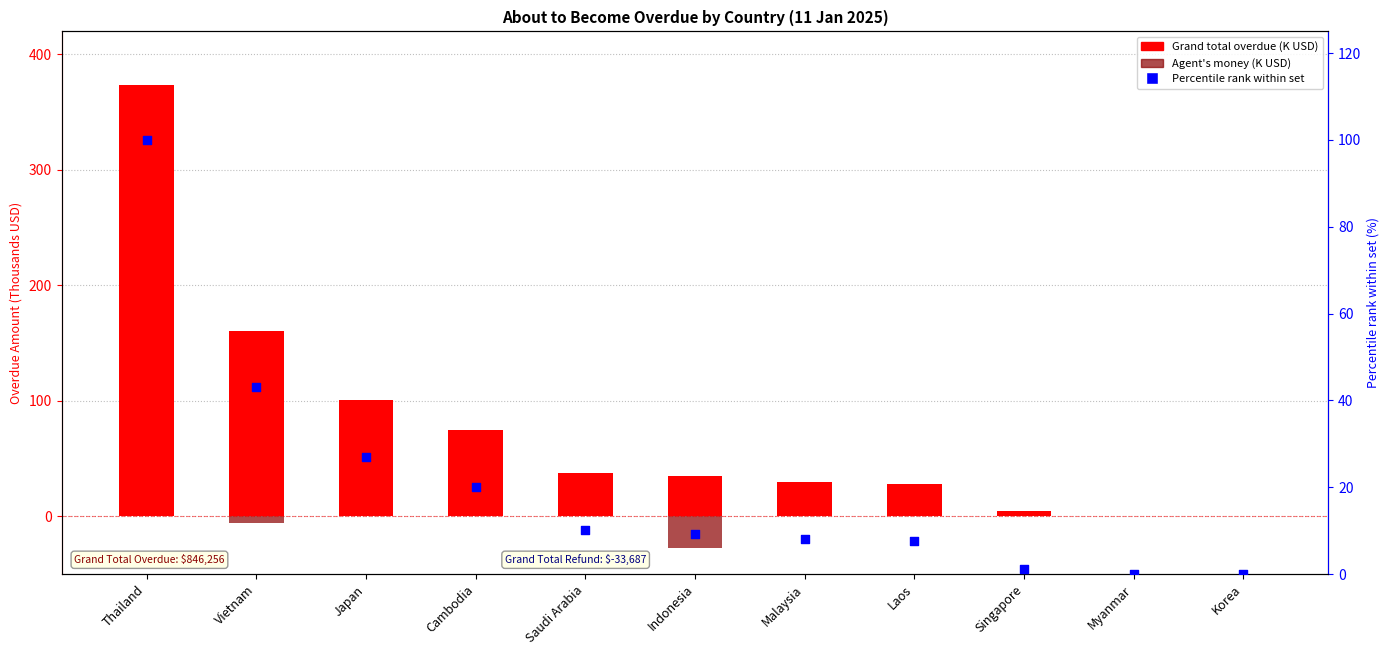

Is the value of Grand total overdue (K) at Thailand greater than the value of Percentile rank within country set at Laos?

Yes